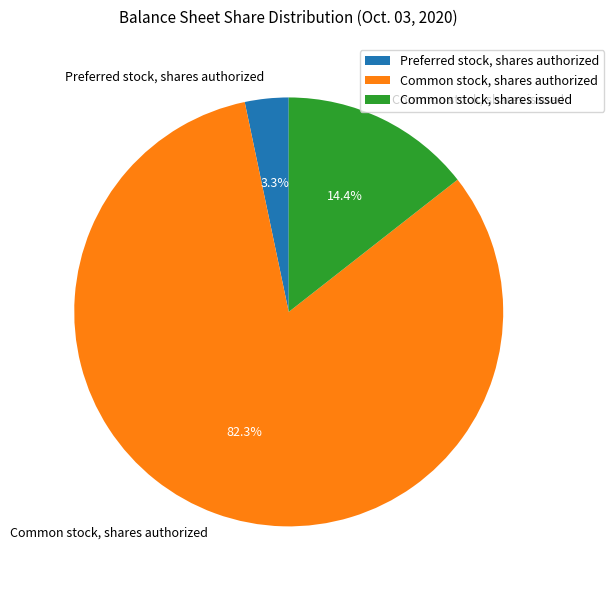

Count the number of slices in the pie.

3